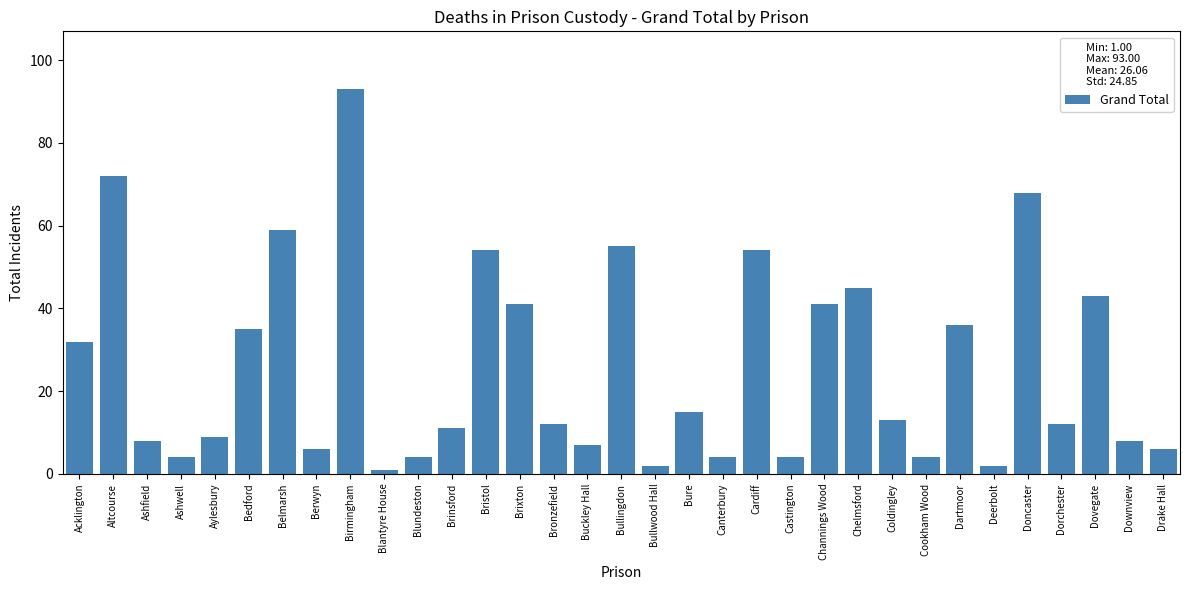

What is the difference between the maximum and minimum values?

92